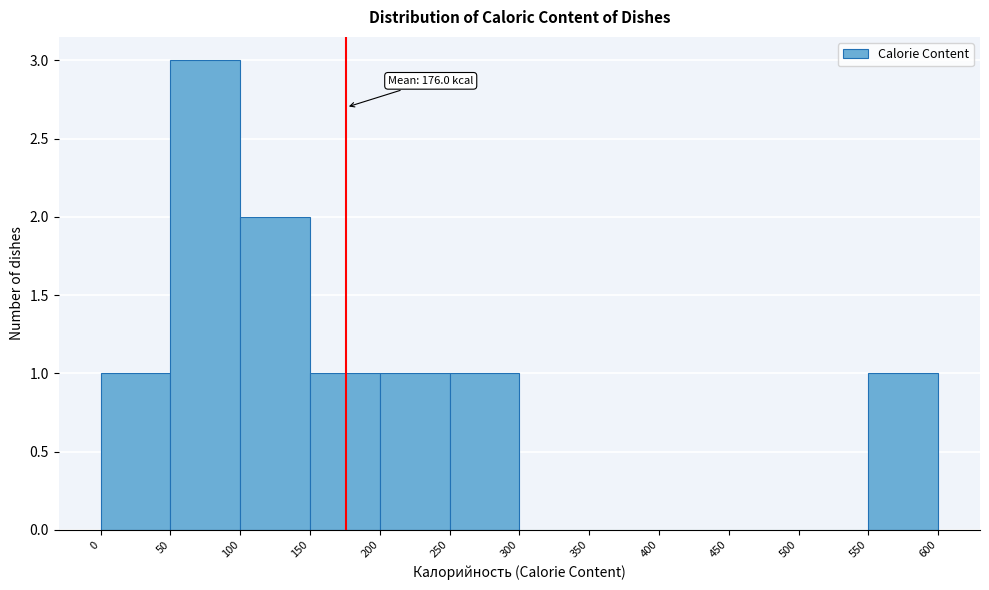

Over which range of the x-axis is the bar tallest?

50 to 100